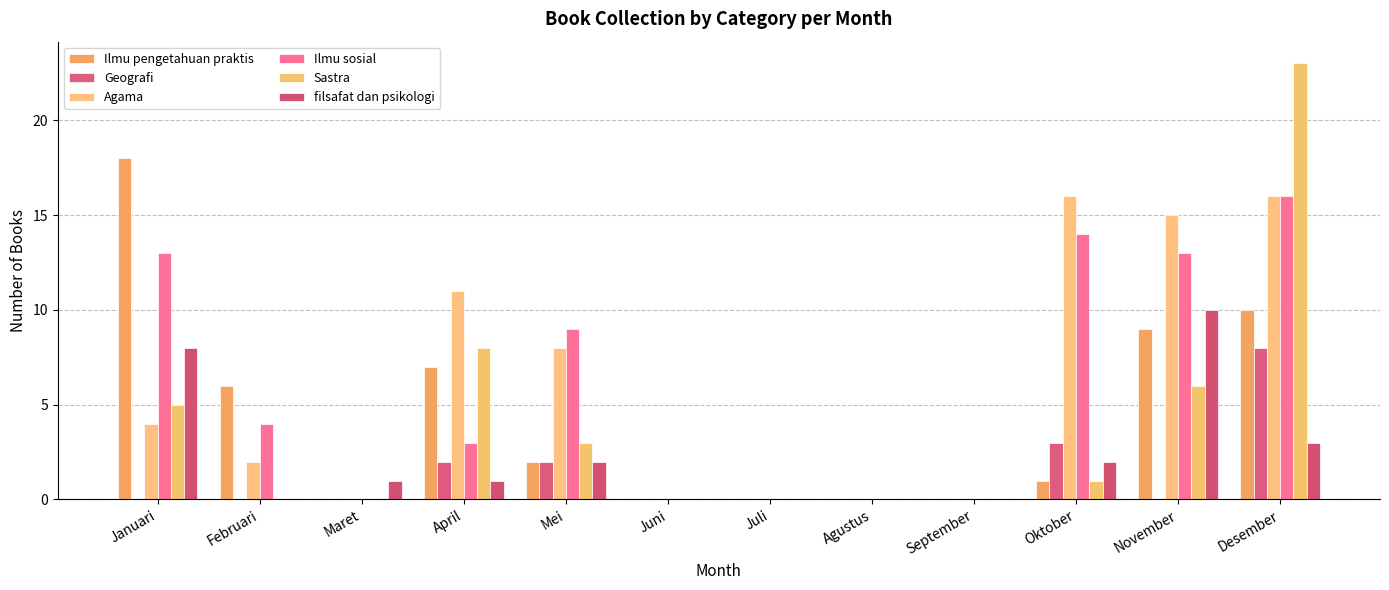

The Geografi series shows 5 at Maret. True or false?

False